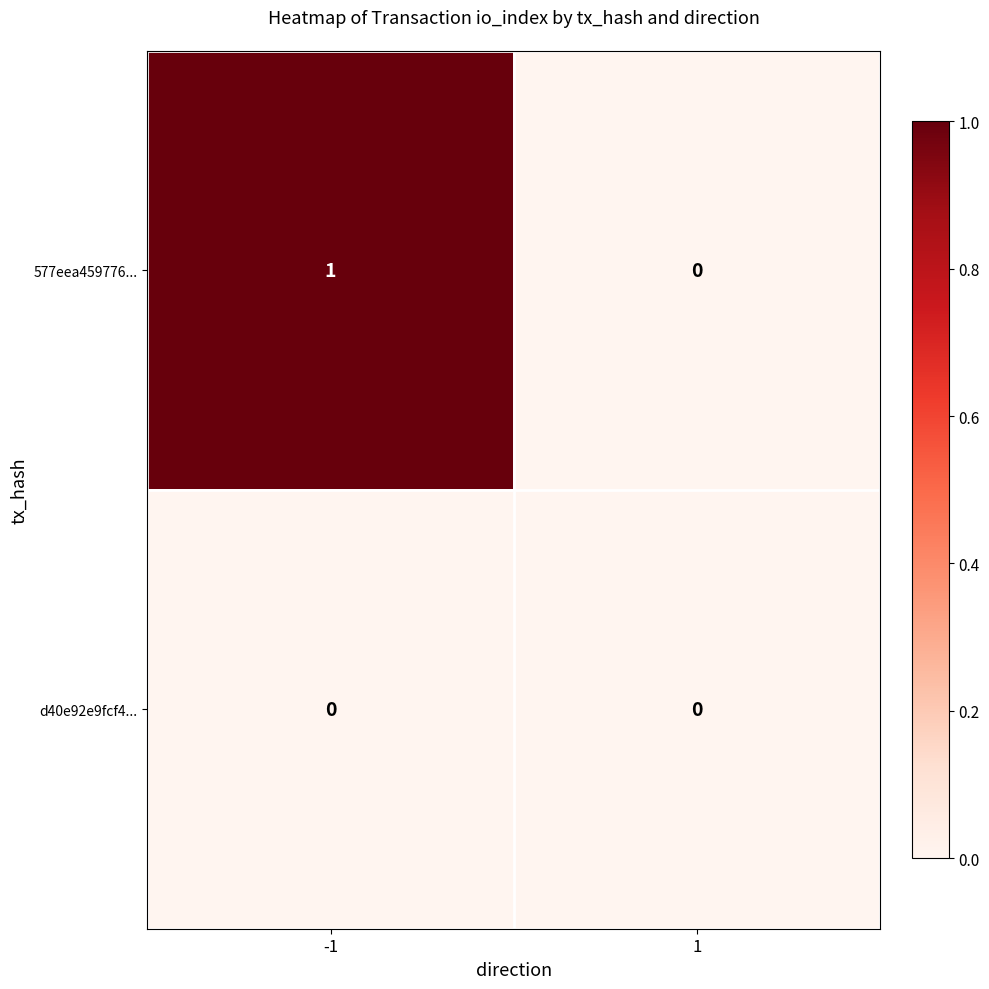

List the series in order of their overall mean, highest first.

577eea459776..., d40e92e9fcf4...